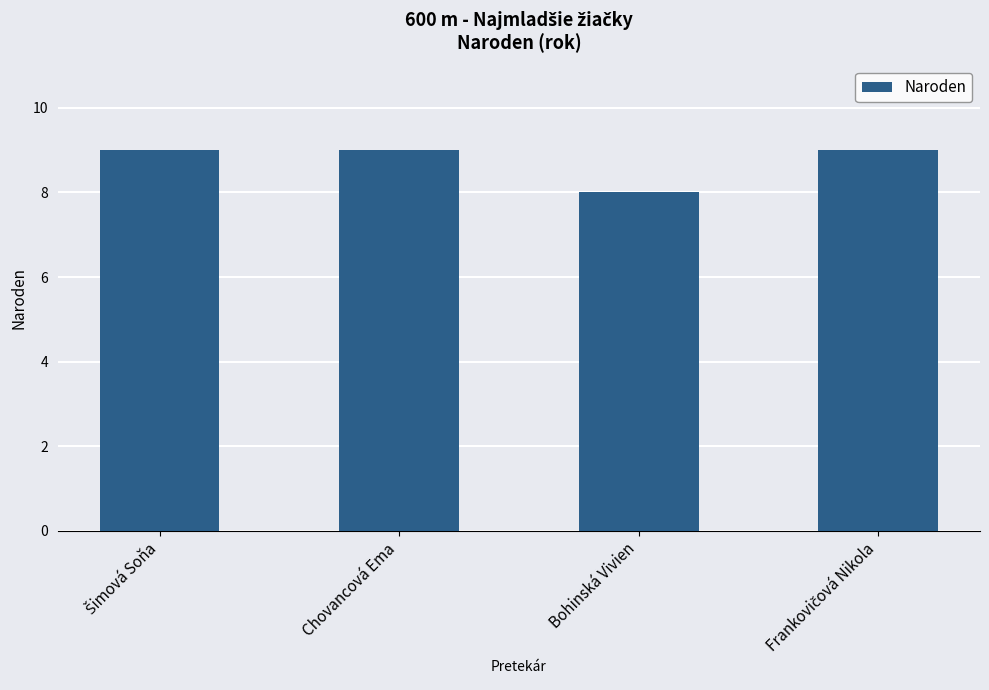

At which category does the chart reach its minimum across all series?

Bohinská Vivien